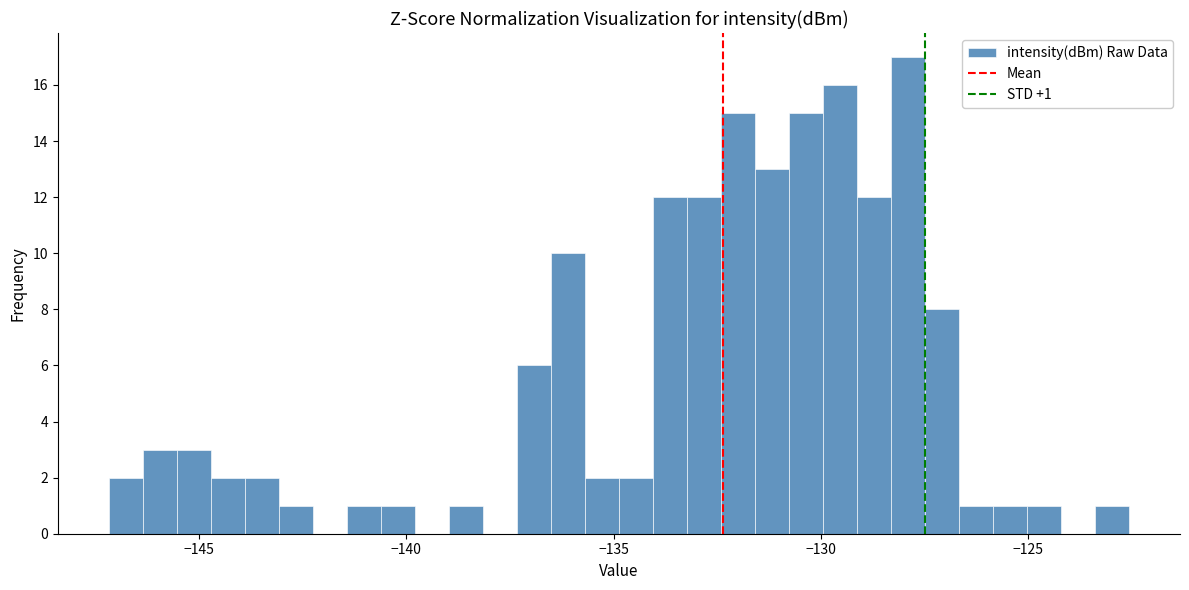

Read against the x-axis, roughly where is the centre of the tallest bar?

-128.0